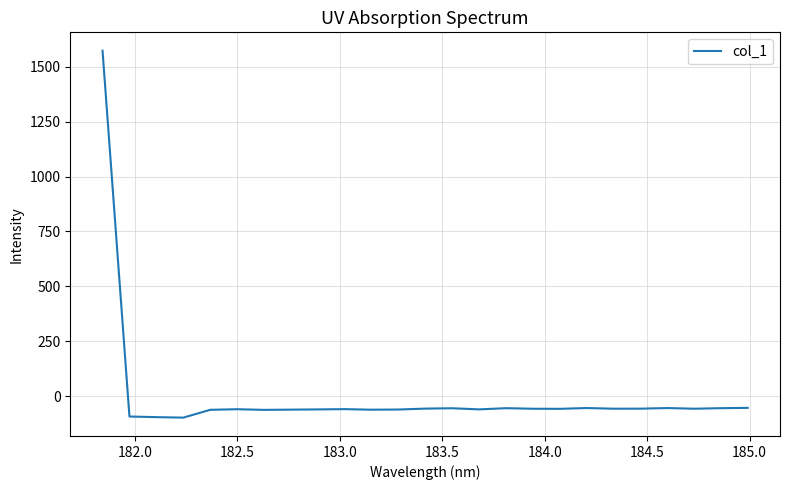

What is the minimum value shown in the chart?

-96.7